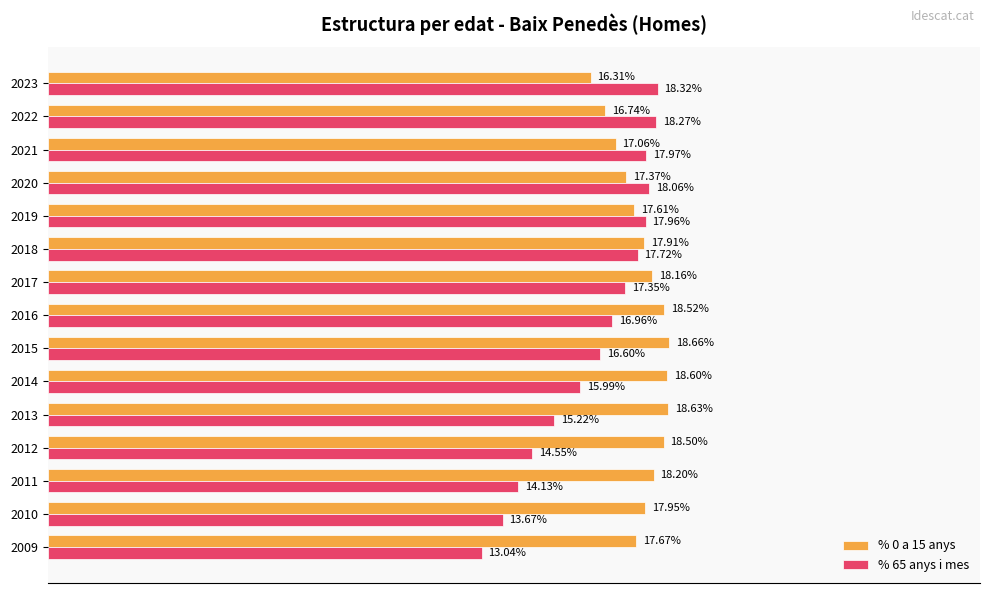

List the labels in order of % 0 a 15 anys value, largest first.

2015, 2013, 2014, 2016, 2012, 2011, 2017, 2010, 2018, 2009, 2019, 2020, 2021, 2022, 2023